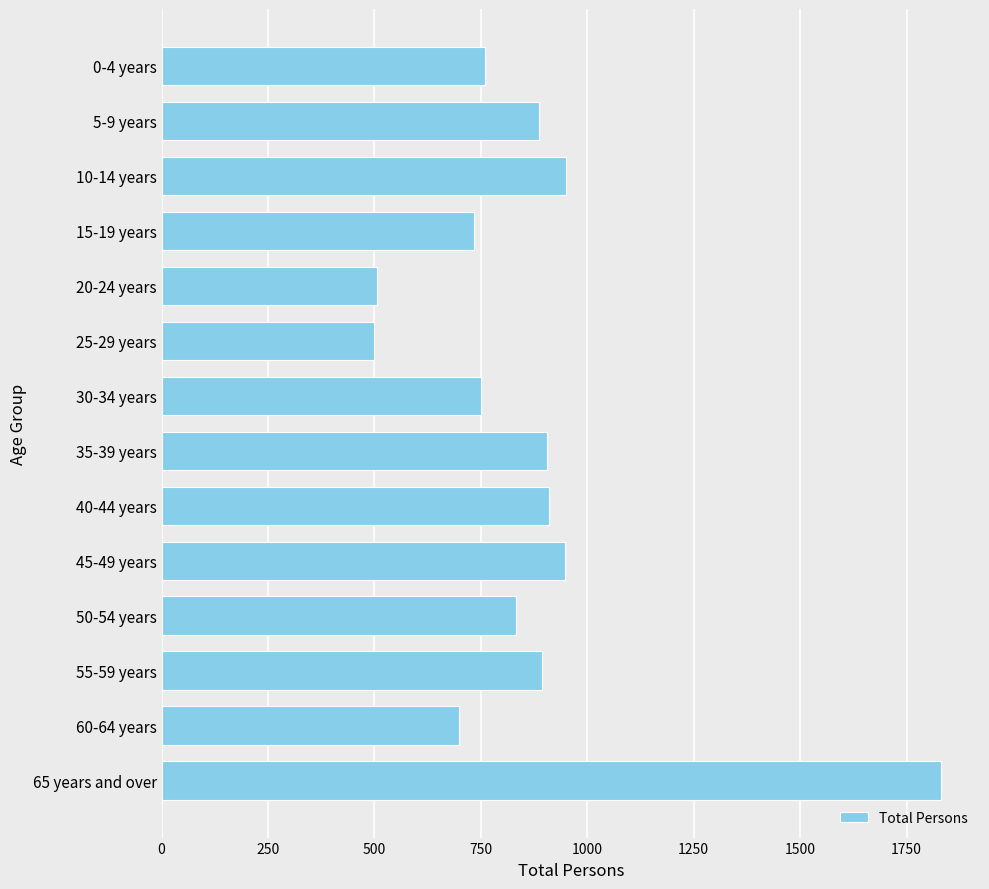

What is the value of the 1st bar from the top?

760